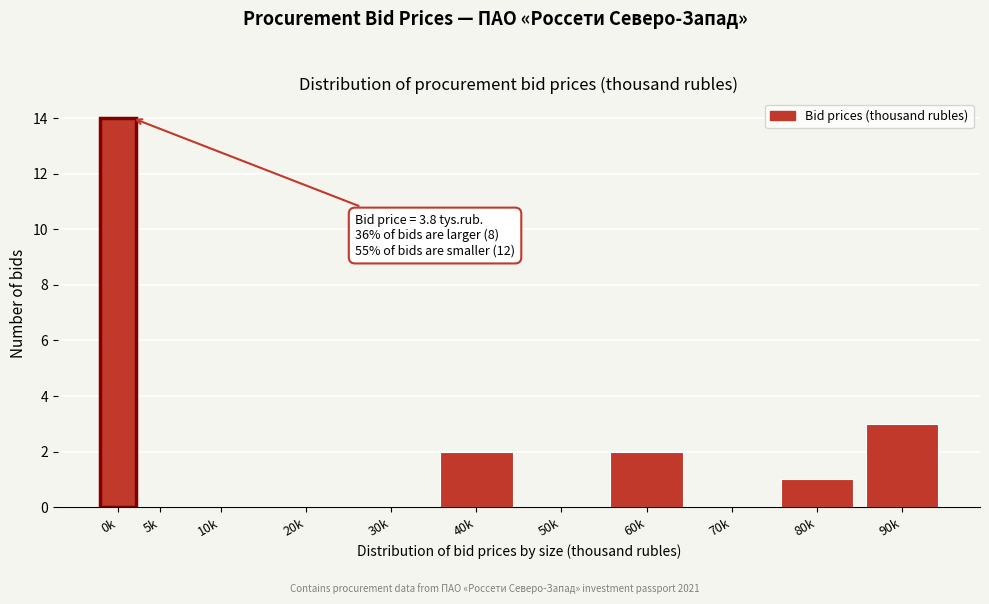

Reading left to right, what are all the values shown in this chart?

0k=14	5k=0	10k=0	20k=0	30k=0	40k=2	50k=0	60k=2	70k=0	80k=1	90k=3